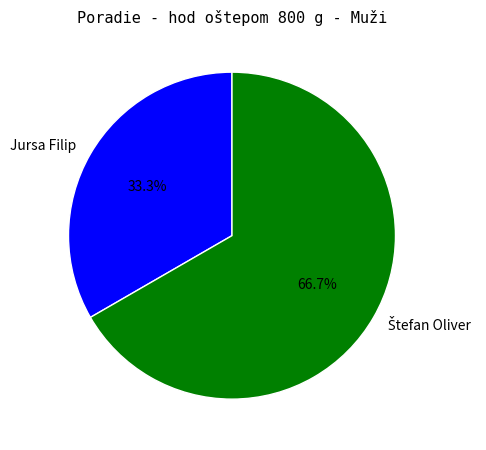

Is there any slice that represents more than half of the pie?

Yes